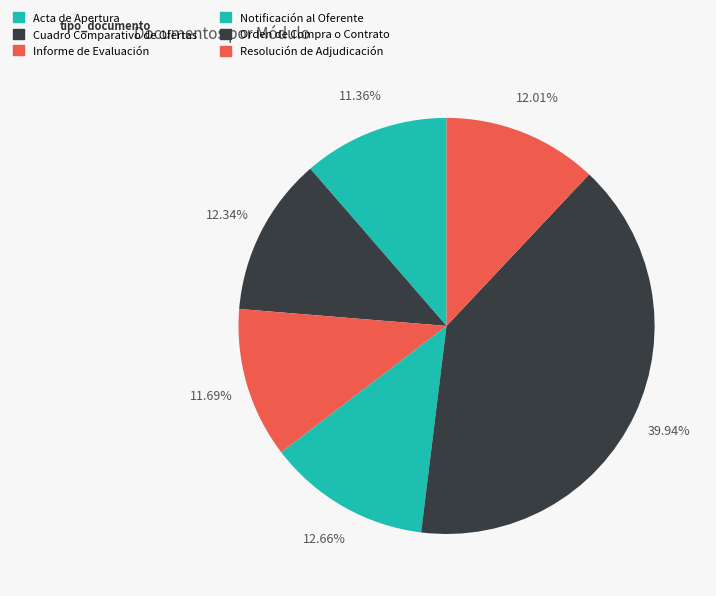

How many slices are in this pie chart?

6